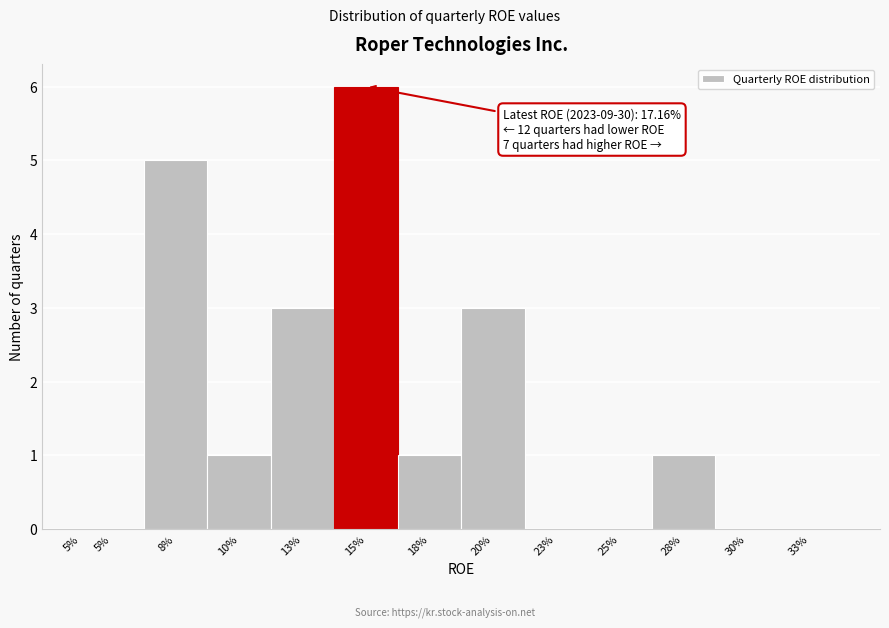

Are the bars horizontal?

No